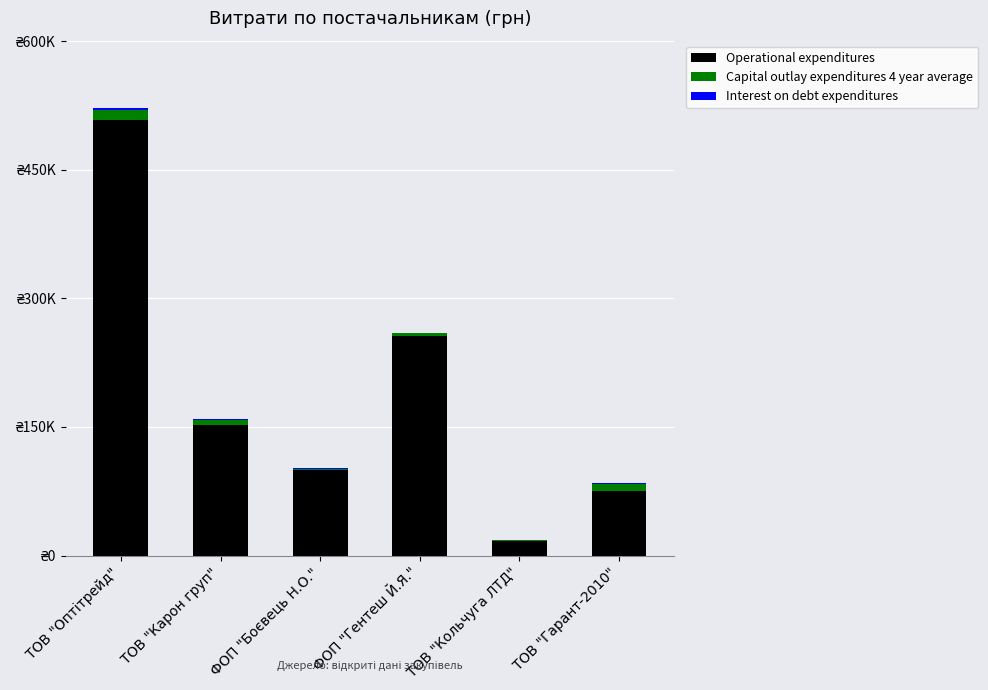

Which series has the largest range (max minus min)?

Operational expenditures